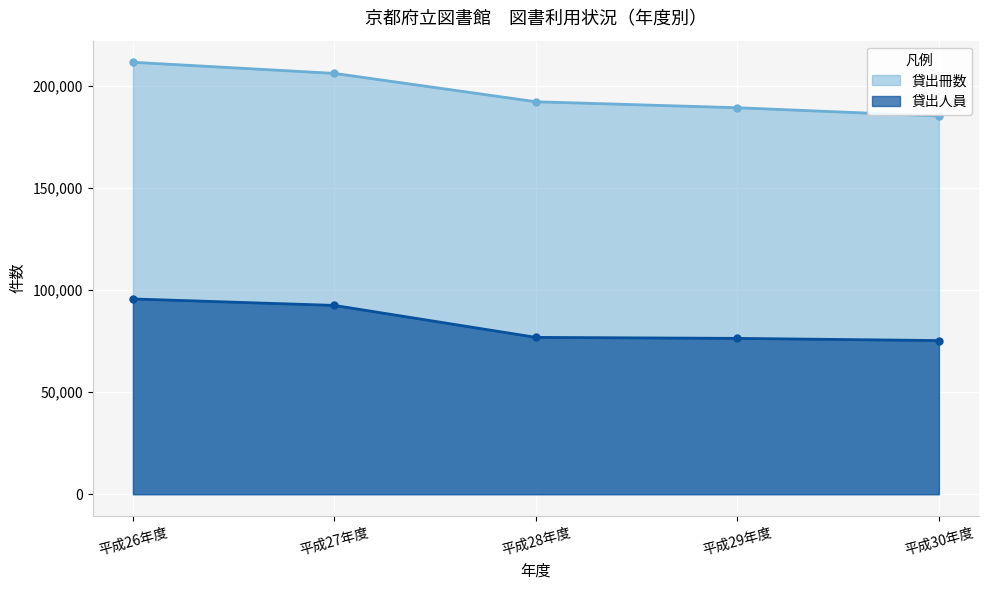

Which label corresponds to the largest value in the chart?

平成26年度